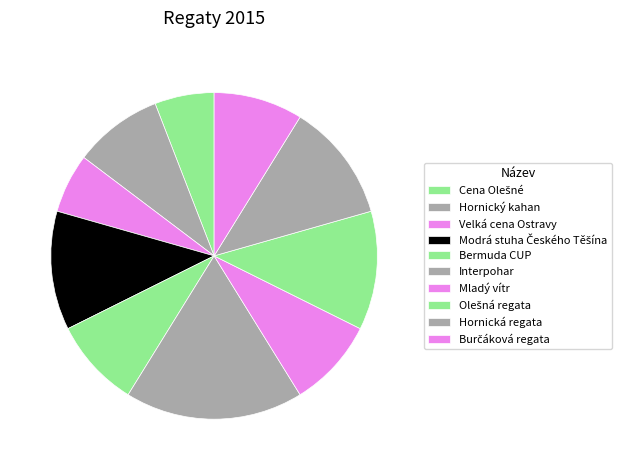

How much of the chart is everything except Hornický kahan?

91.2%